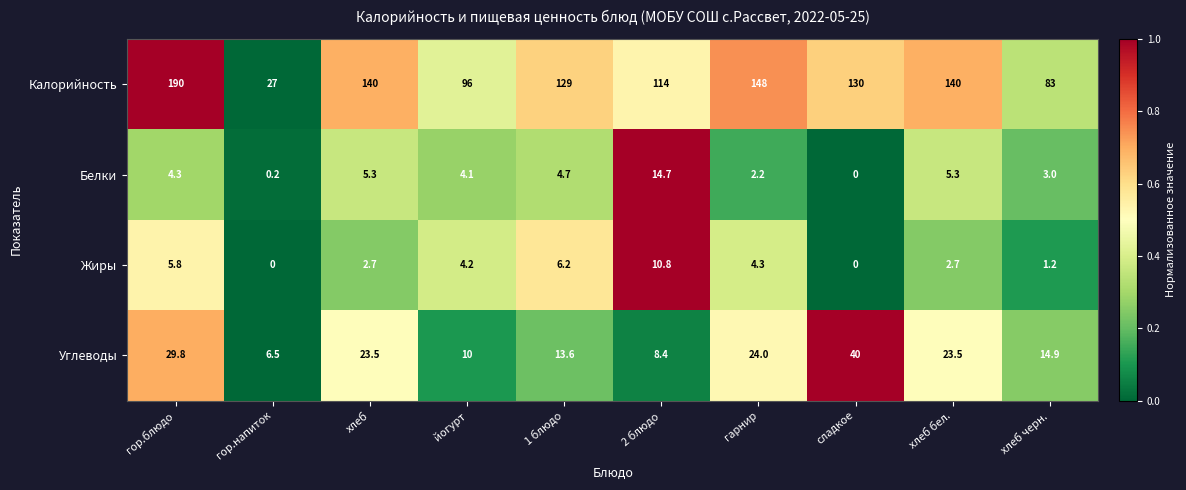

True or false: Белки has a value of 4.7 at 1 блюдо.

True